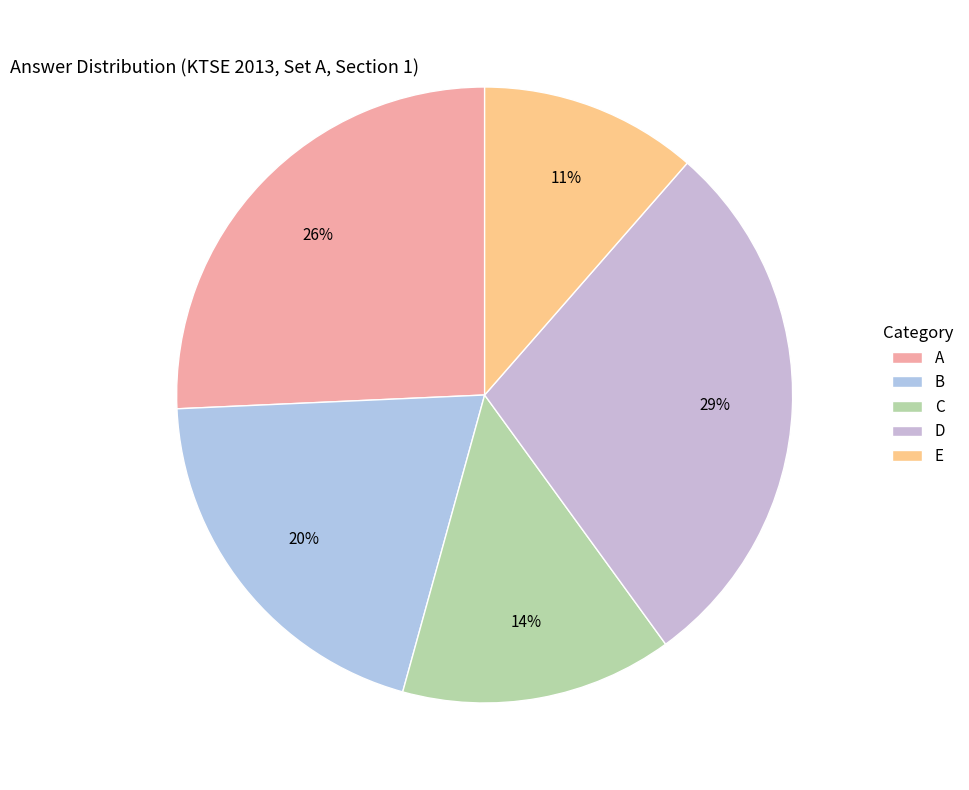

Approximately how many times larger is the value at C compared to B?

0.7